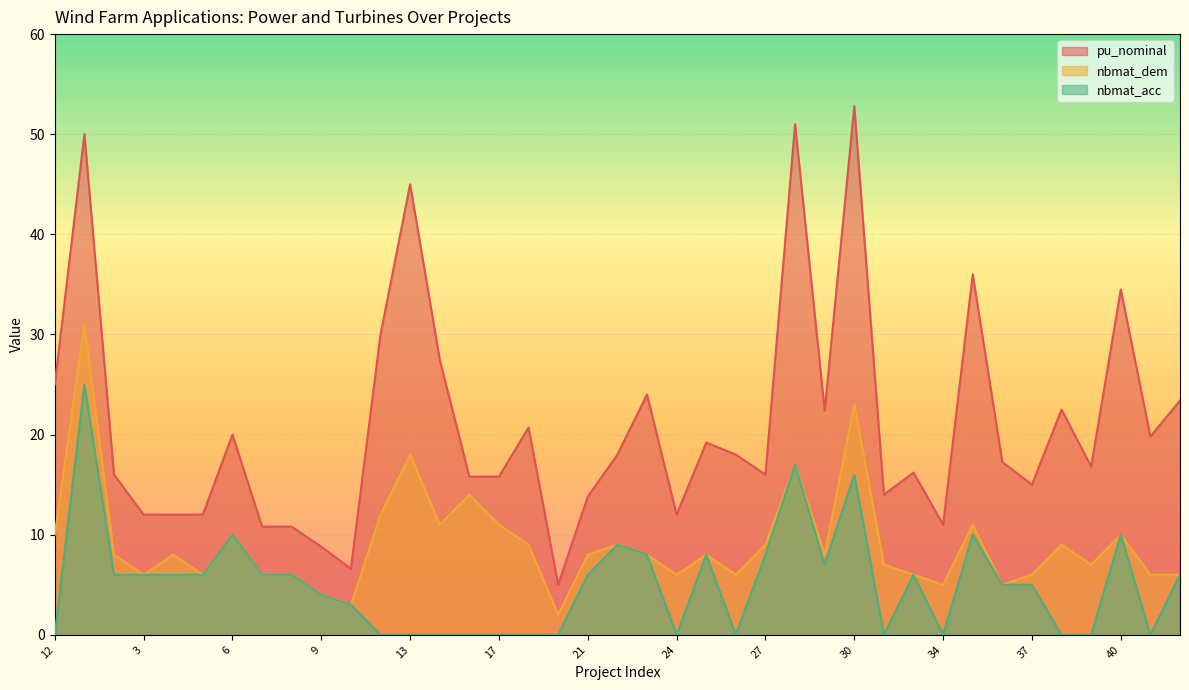

What are all the series names shown in the legend?

pu_nominal, nbmat_dem, nbmat_acc